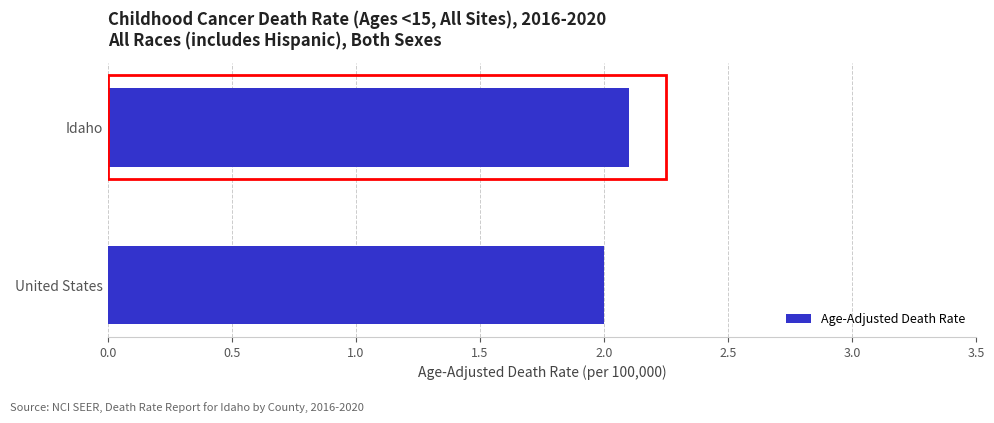

List the labels in order of value, smallest first.

United States, Idaho